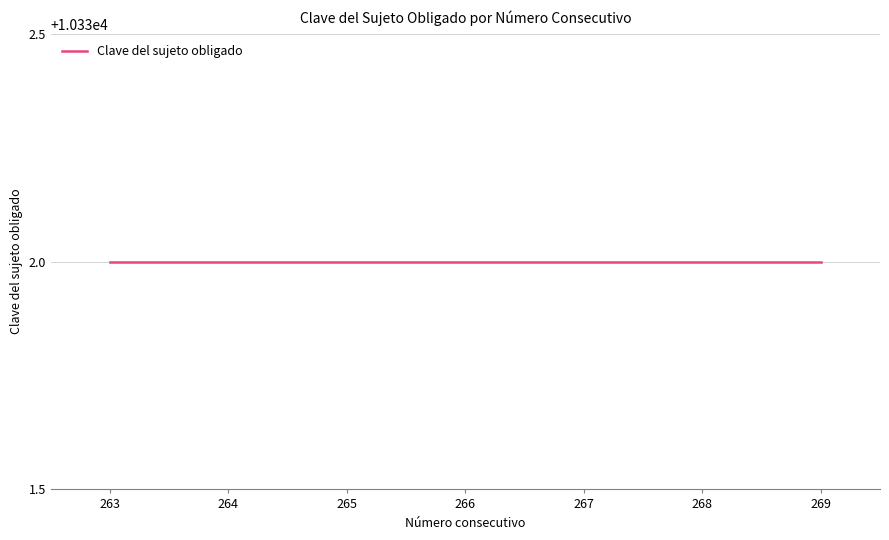

True or false: Clave del sujeto obligado and Número consecutivo cross at least once.

False